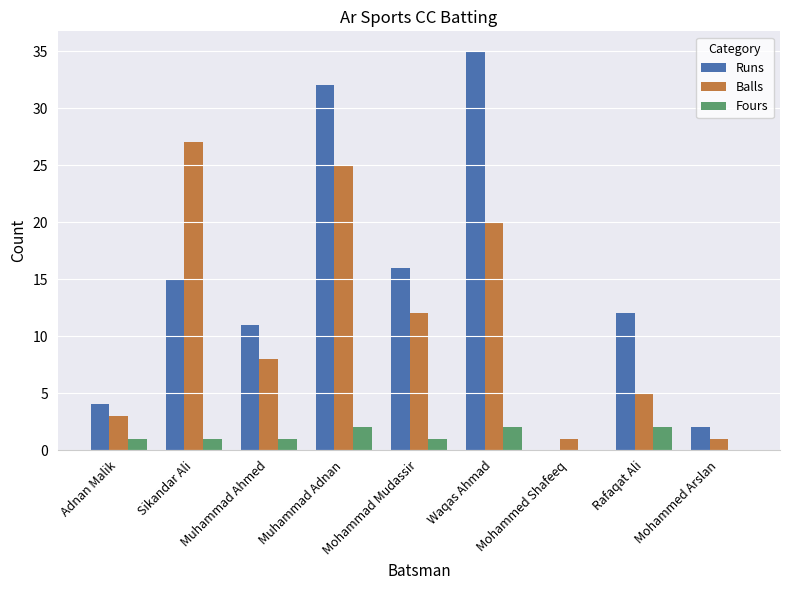

What is the difference between the Runs values at Muhammad Ahmed and Adnan Malik?

7